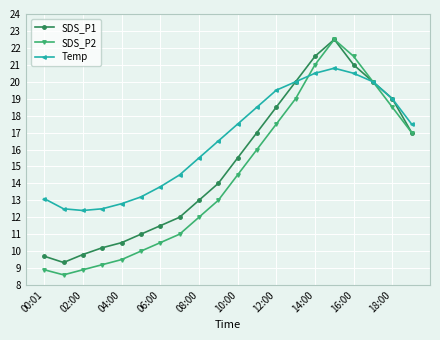

What is the value of the SDS_P2 point at the 10th from the left?

13.0